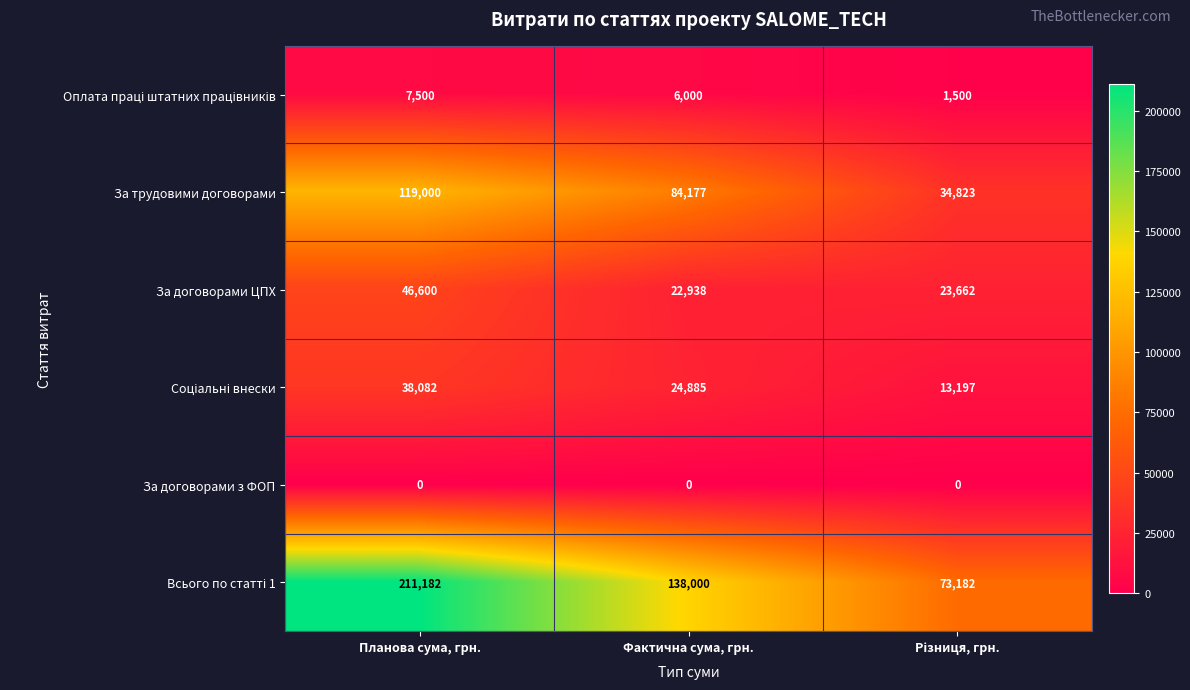

What is the spread (max minus min) of values at Планова сума, грн.?

211182